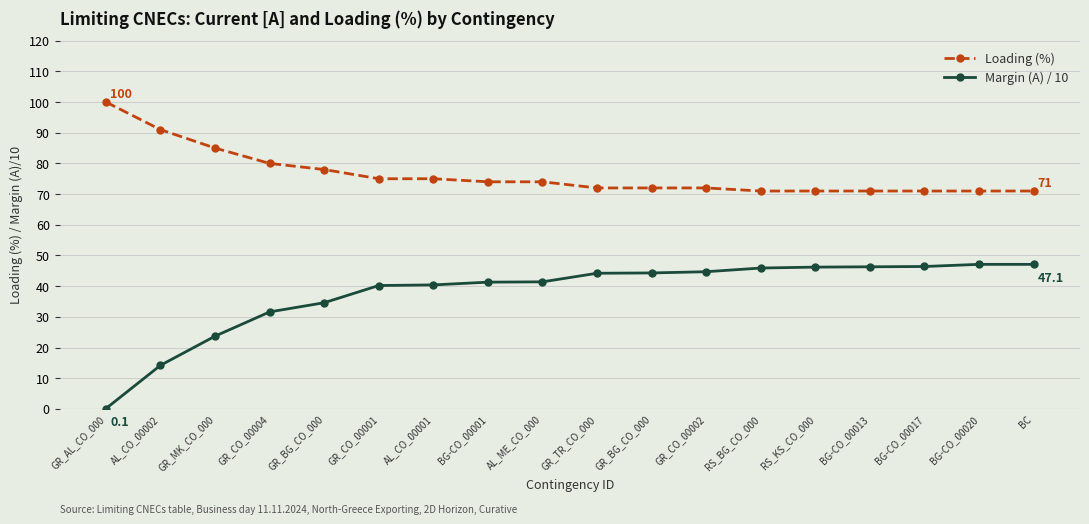

Which series has the largest total across all categories?

Loading (%)